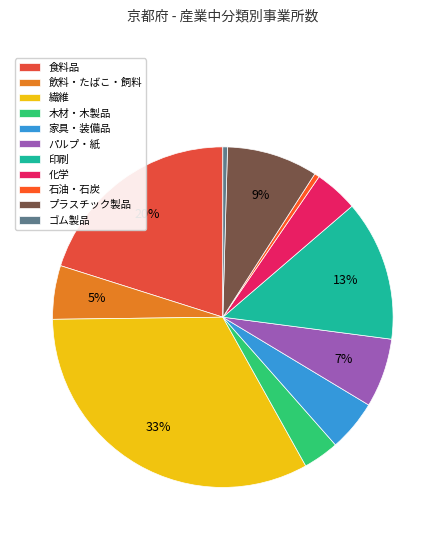

Combined, what portion of the pie is パルプ・紙 and 繊維?

39.5%